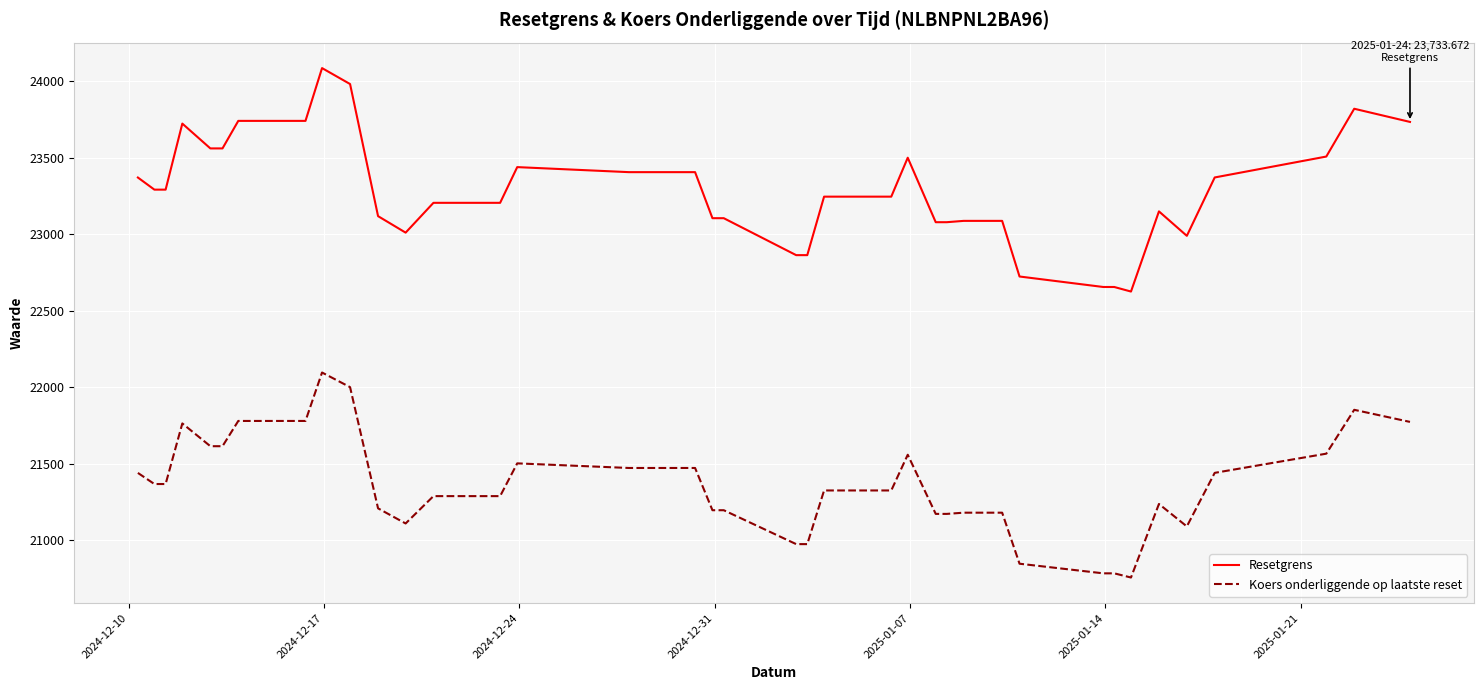

Which series has the largest total across all categories?

Resetgrens